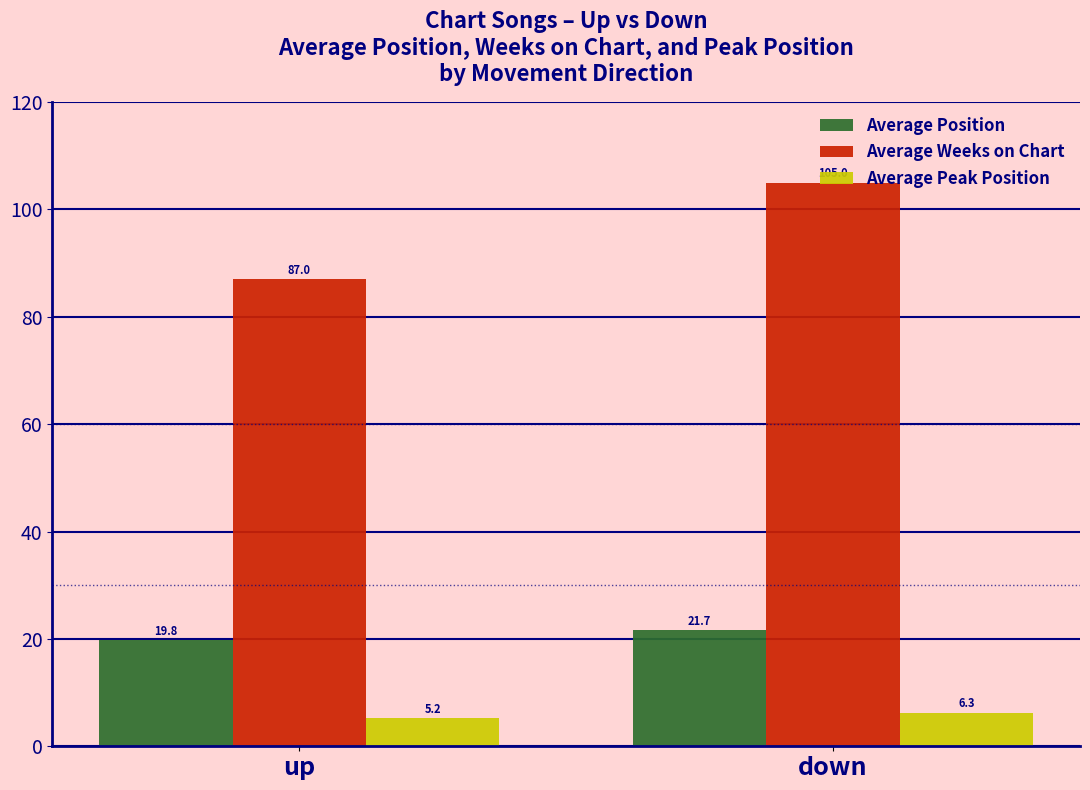

Reading right to left, what are all the values shown in this chart?

Average Position: 21.7	19.8
Average Weeks on Chart: 105.0	87.0
Average Peak Position: 6.3	5.2